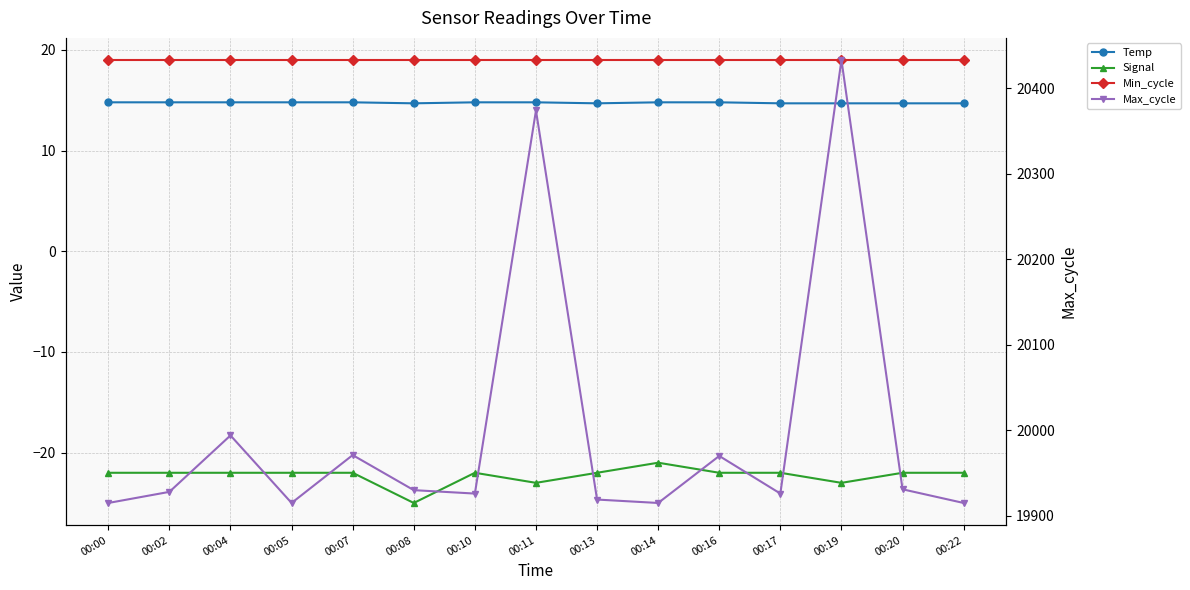

Reading right to left, transcribe all the data shown in this chart.

Temp: 14.7	14.7	14.7	14.7	14.8	14.8	14.7	14.8	14.8	14.7	14.8	14.8	14.8	14.8	14.8
Signal: -22.0	-22.0	-23.0	-22.0	-22.0	-21.0	-22.0	-23.0	-22.0	-25.0	-22.0	-22.0	-22.0	-22.0	-22.0
Min_cycle: 19.0	19.0	19.0	19.0	19.0	19.0	19.0	19.0	19.0	19.0	19.0	19.0	19.0	19.0	19.0
Max_cycle: 19915.0	19931.0	20433.0	19926.0	19970.0	19915.0	19919.0	20374.0	19926.0	19930.0	19971.0	19915.0	19994.0	19928.0	19915.0